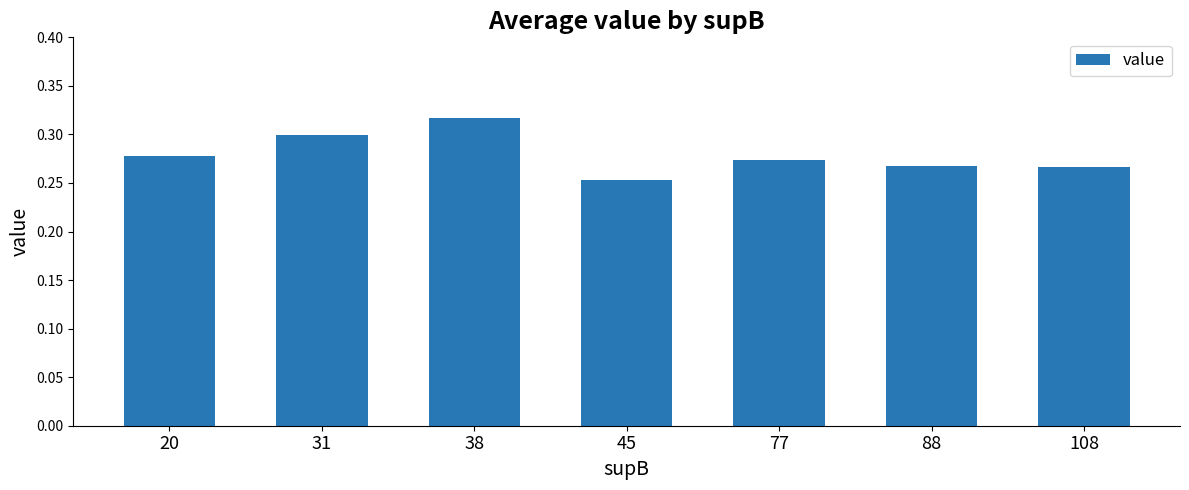

What is the sum of the values at 45 and 88?

0.5